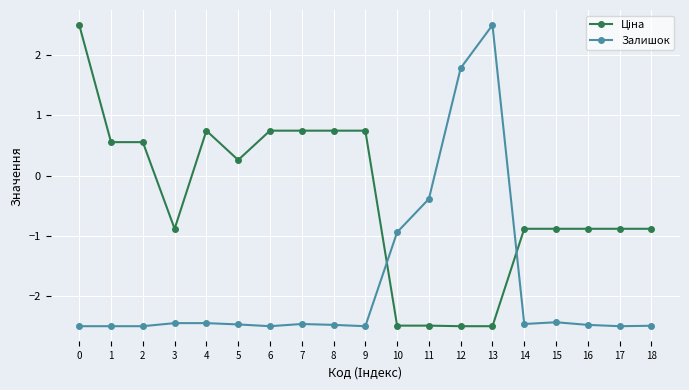

What is the value of the Залишок point at the 1st from the left?

-2.5